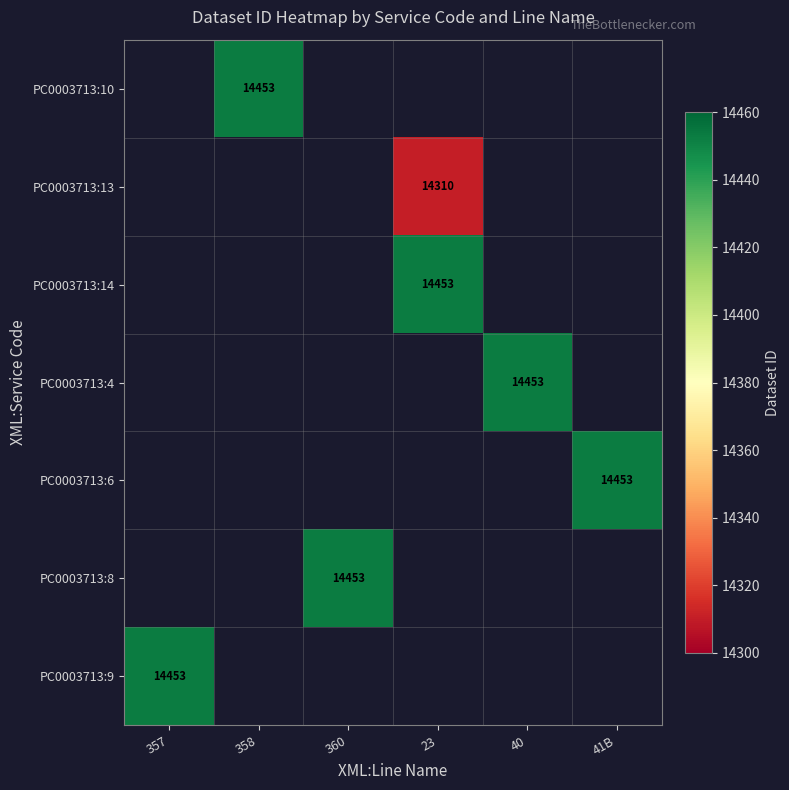

True or false: PC0003713:8 has a value of 14453 at 360.

True